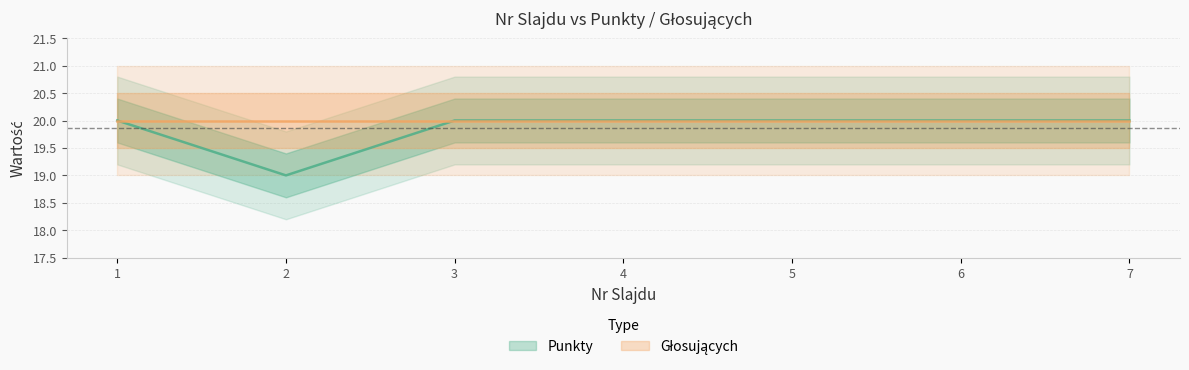

Count the number of categories in the chart.

7